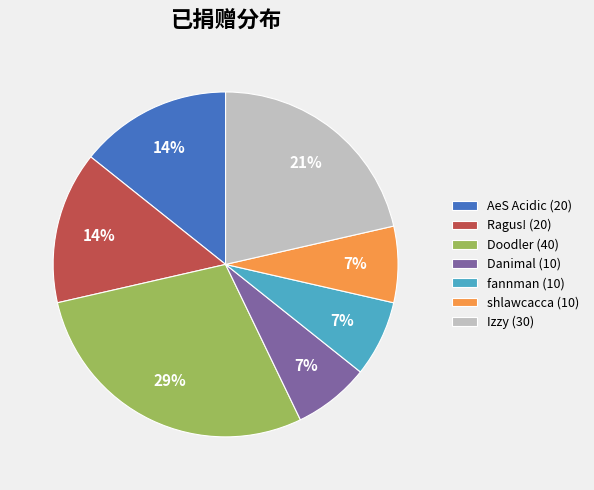

Which category has the biggest portion of the pie?

Doodler (40)